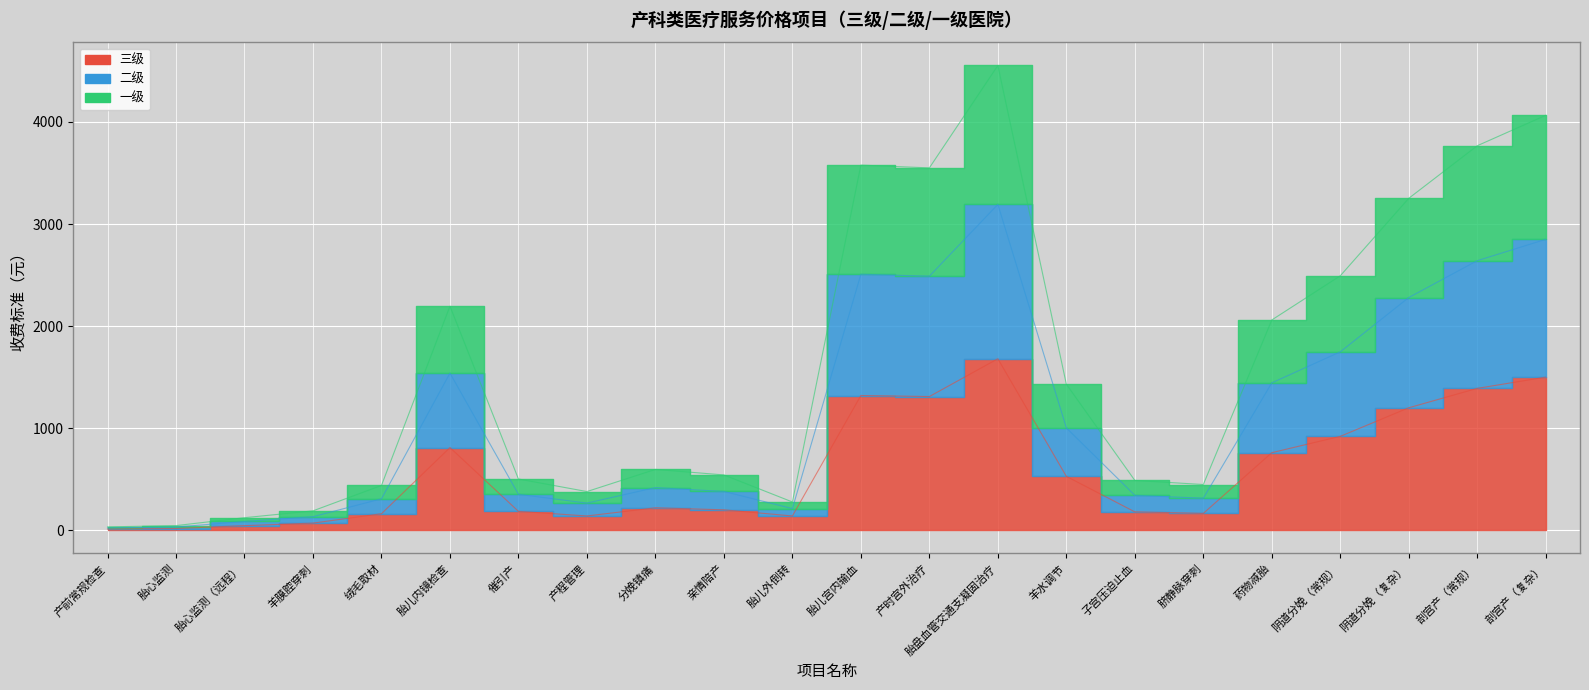

Which label corresponds to the largest value in the chart?

胎盘血管交通支凝固治疗